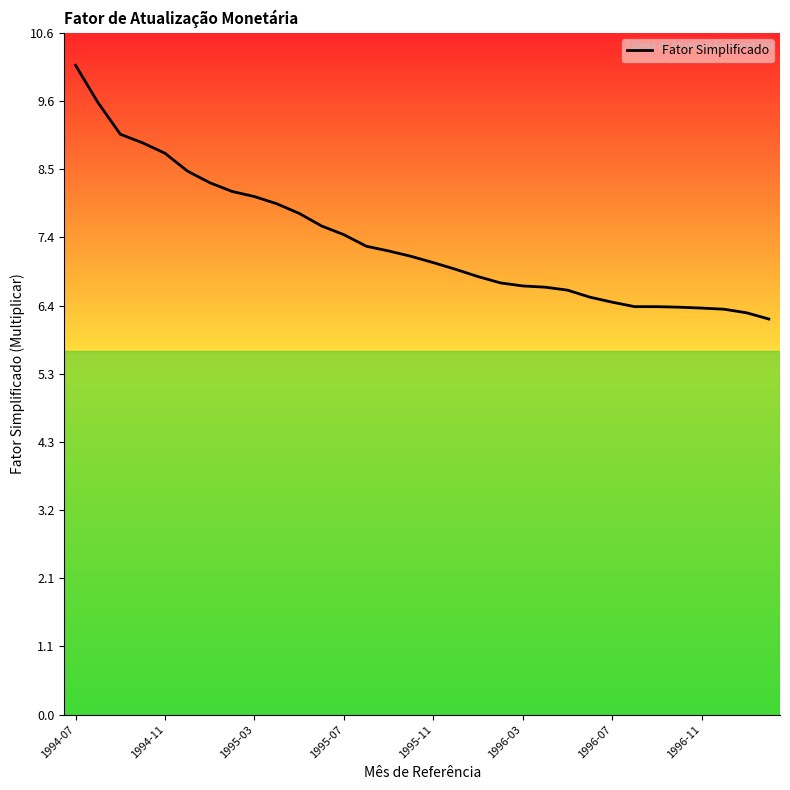

How many lines are shown in the chart?

1